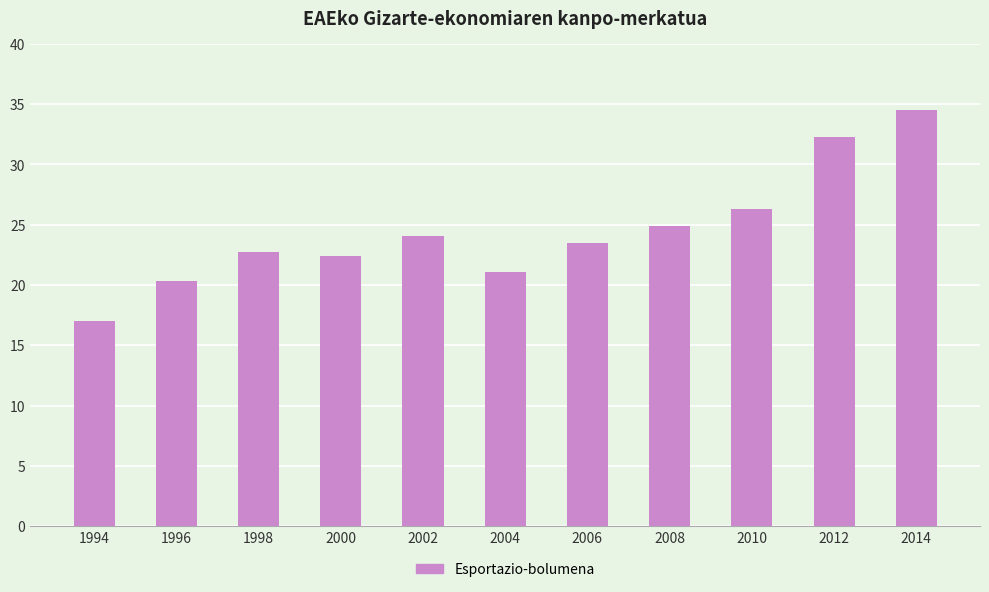

What is the difference between the values at 2012 and 2010?

6.0